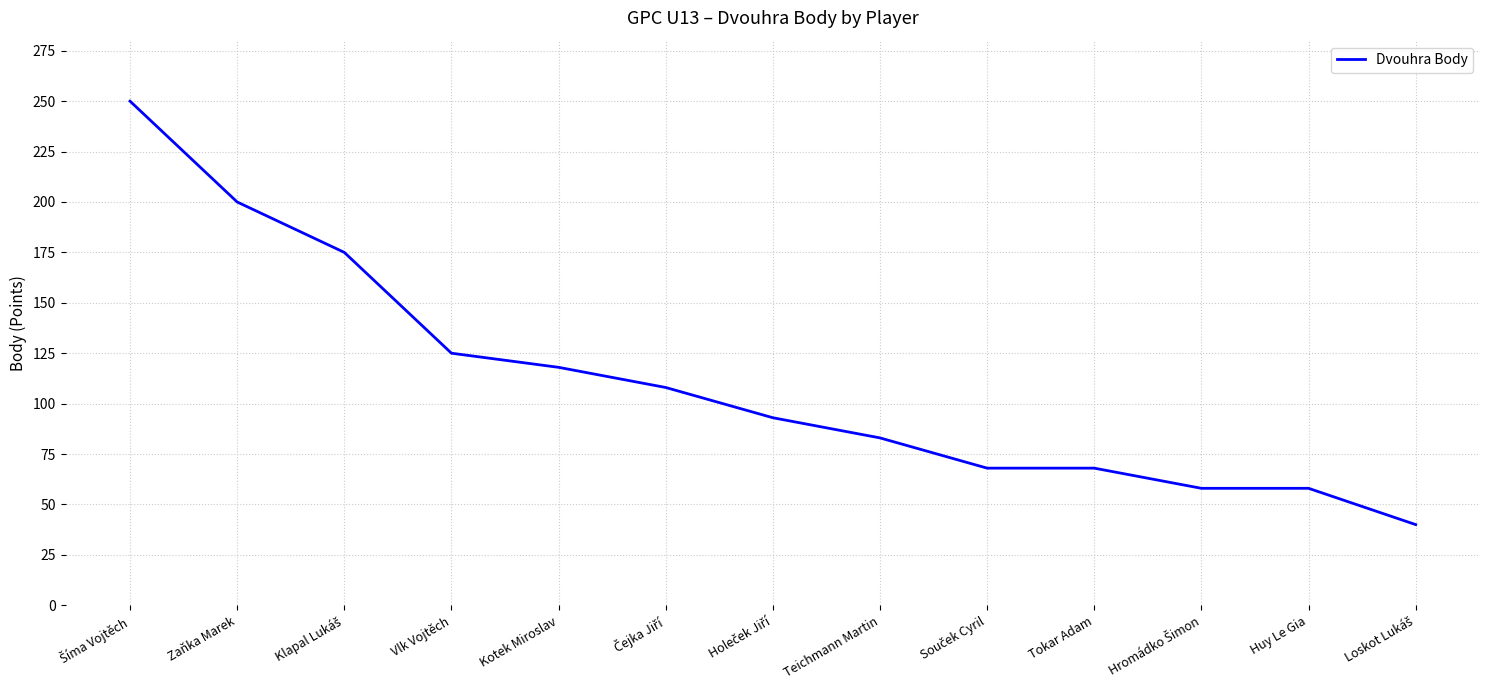

At which label is the value closest to 145?

Vlk Vojtěch